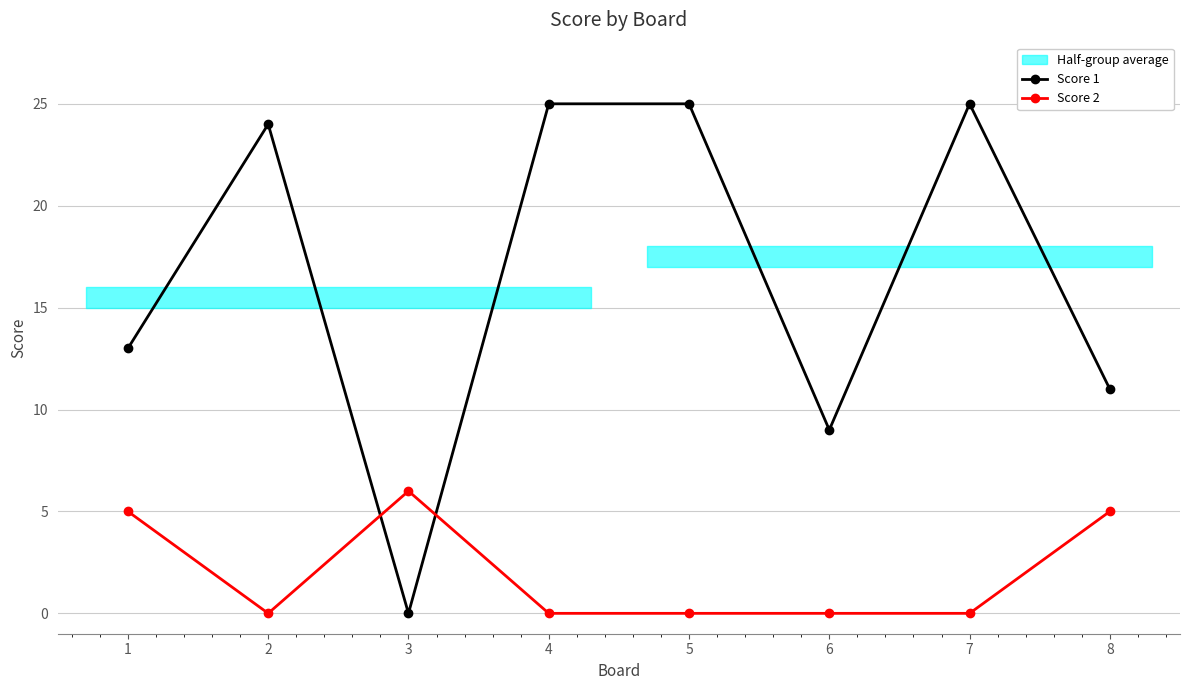

Where is Score 2 nearest to the value 3?

1